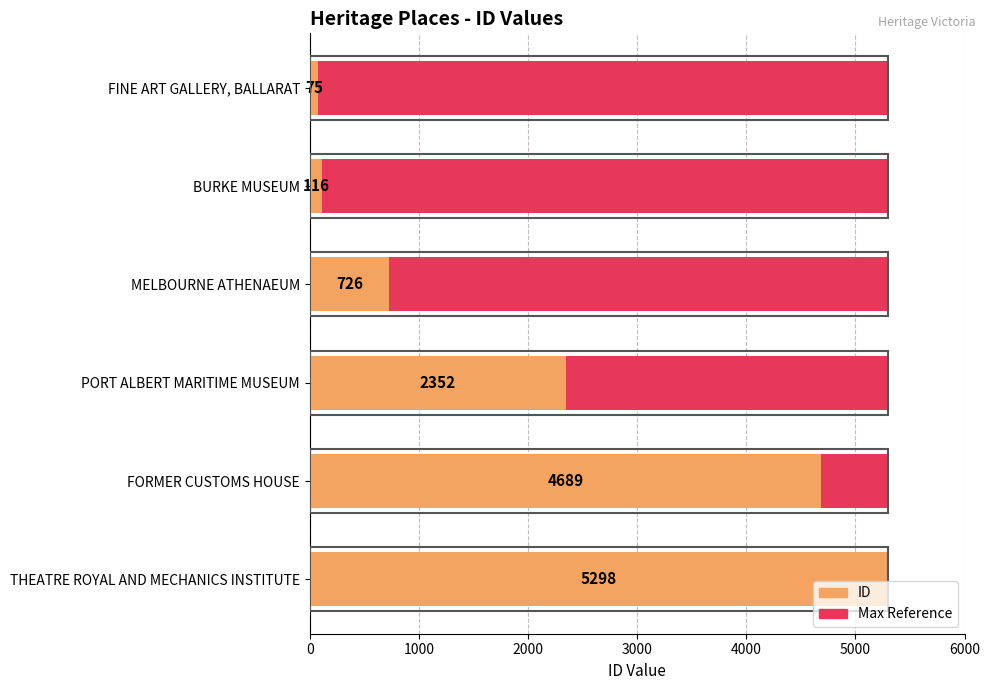

What is the greatest value displayed?

5298.0